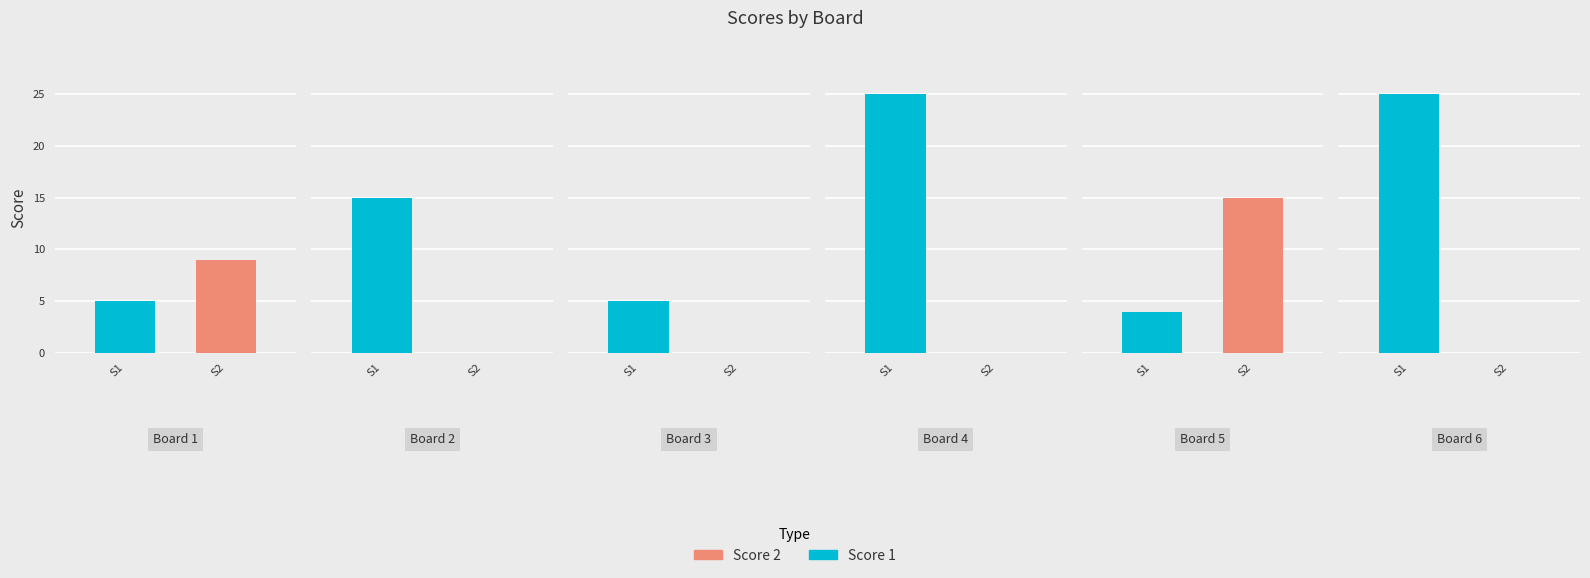

Reading right to left, extract all data points from this chart.

Score 1: Board 6=25	Board 5=4	Board 4=25	Board 3=5	Board 2=15	Board 1=5
Score 2: Board 6=0	Board 5=15	Board 4=0	Board 3=0	Board 2=0	Board 1=9